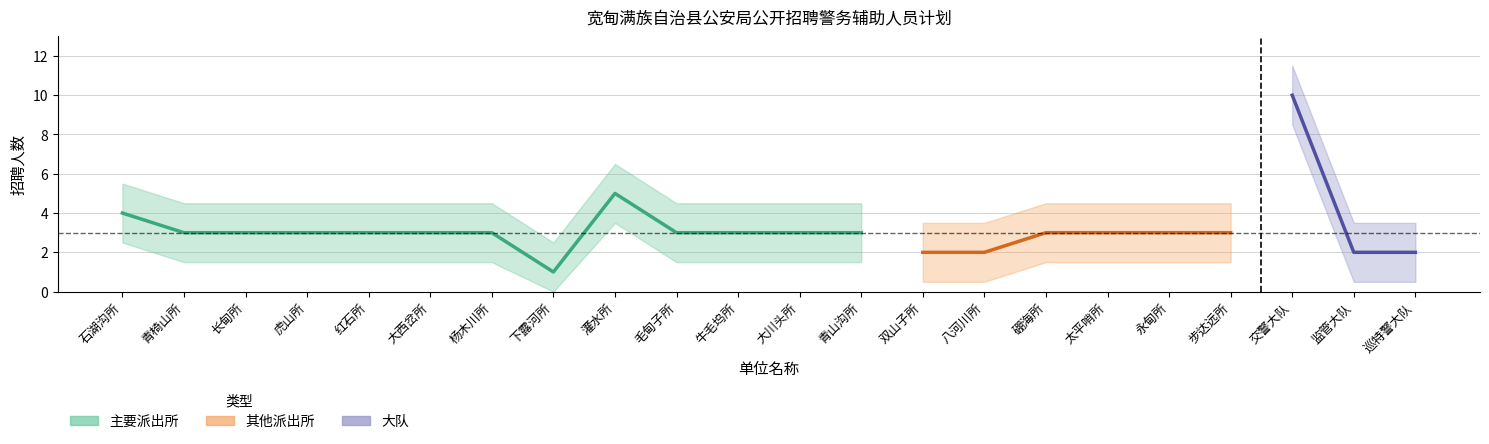

How many points are lower than both their immediate neighbors (excluding endpoints)?

1